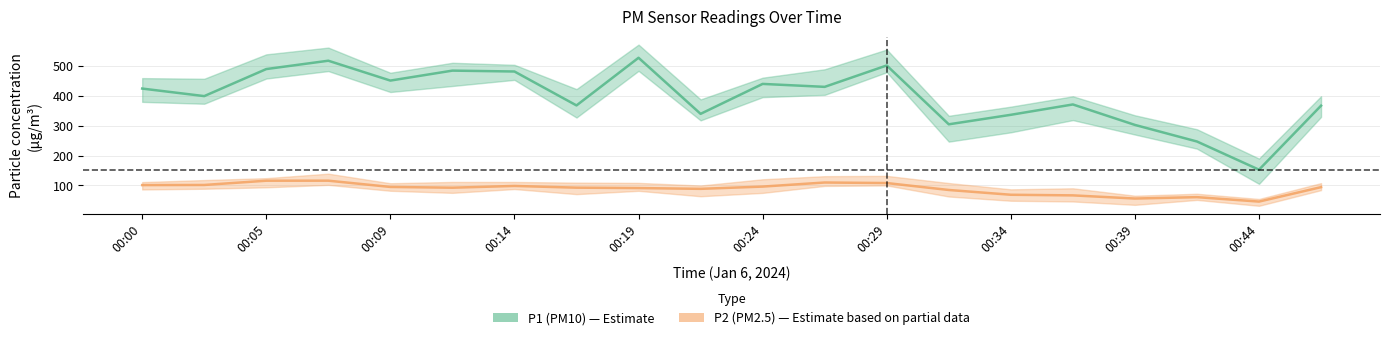

True or false: P1 (PM10) and P2 (PM2.5) cross at least once.

False